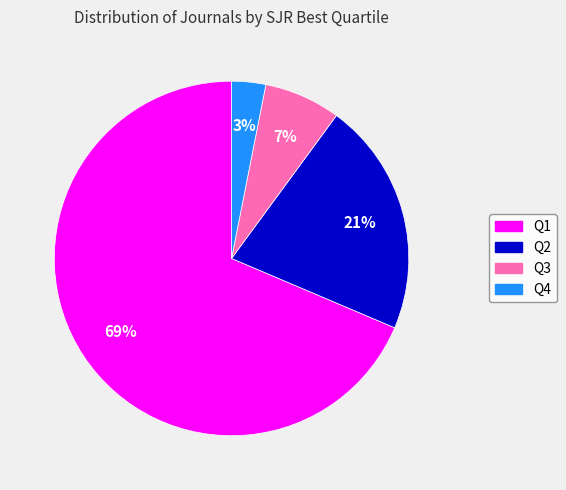

Is there any slice that represents more than half of the pie?

Yes